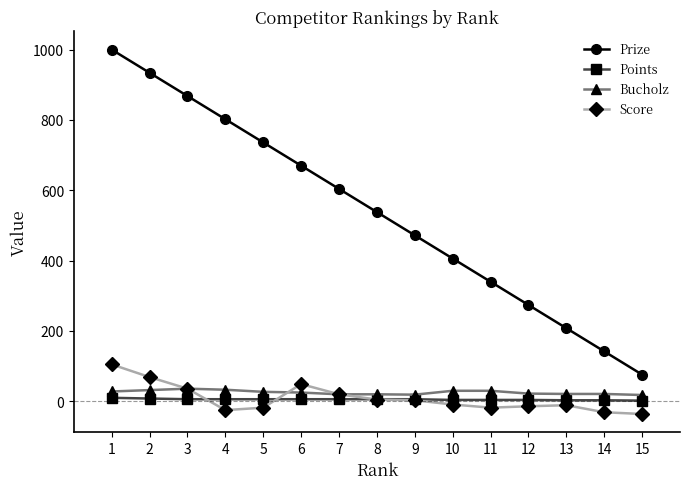

Which series has the largest total across all categories?

Prize